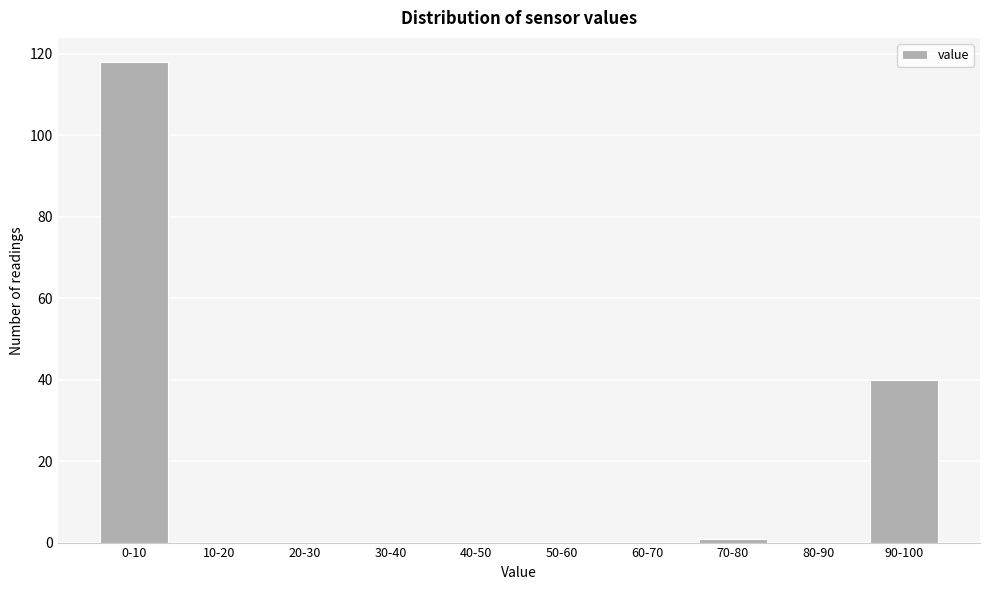

Reading left to right, extract all data points from this chart.

0-10=118	10-20=0	20-30=0	30-40=0	40-50=0	50-60=0	60-70=0	70-80=1	80-90=0	90-100=40